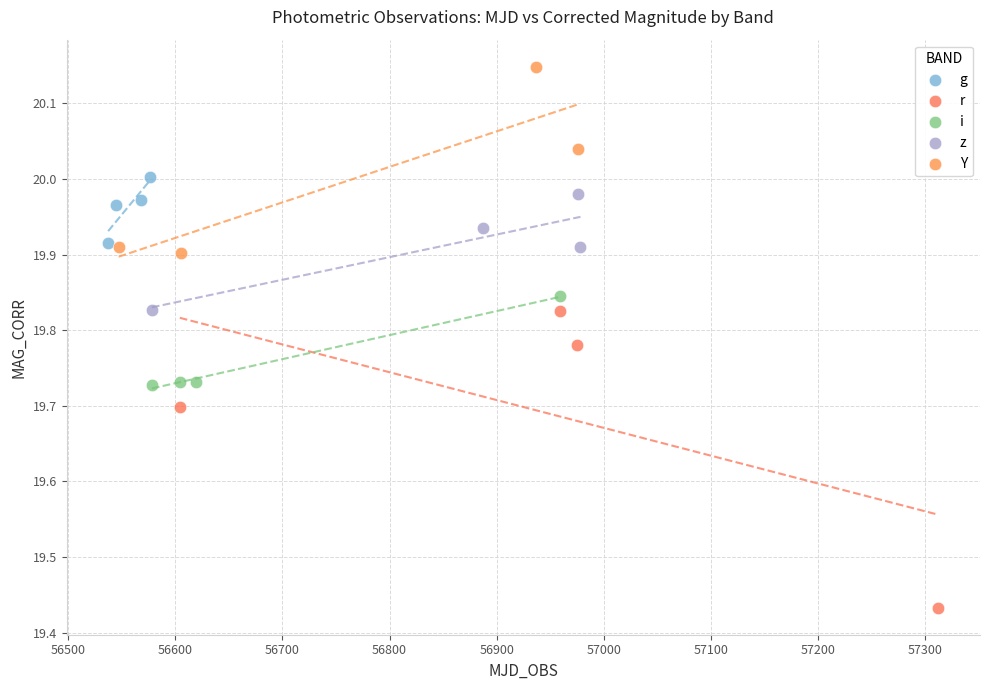

Which series reaches the maximum Y coordinate?

Y